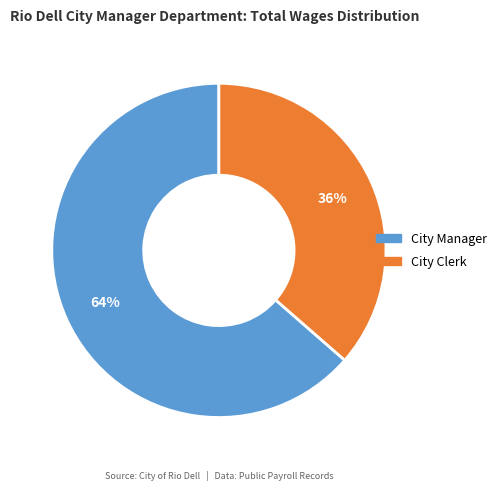

What percentage is the City Manager slice, to the nearest percent?

64%